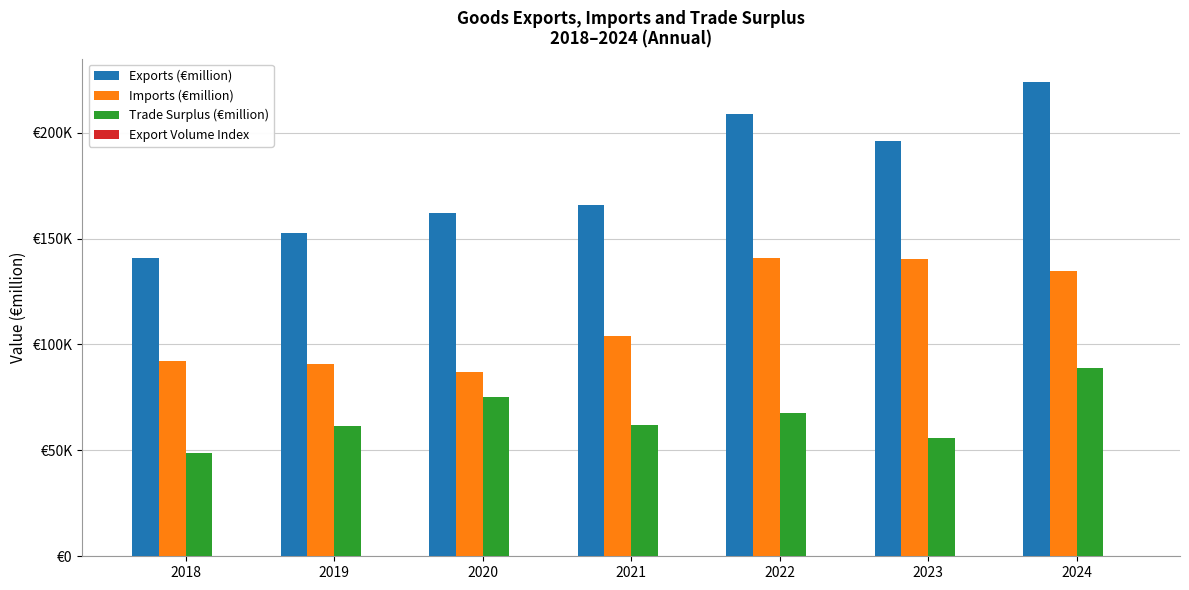

Rank the series by their maximum value, from lowest to highest.

Export Volume Index, Trade Surplus (€million), Imports (€million), Exports (€million)